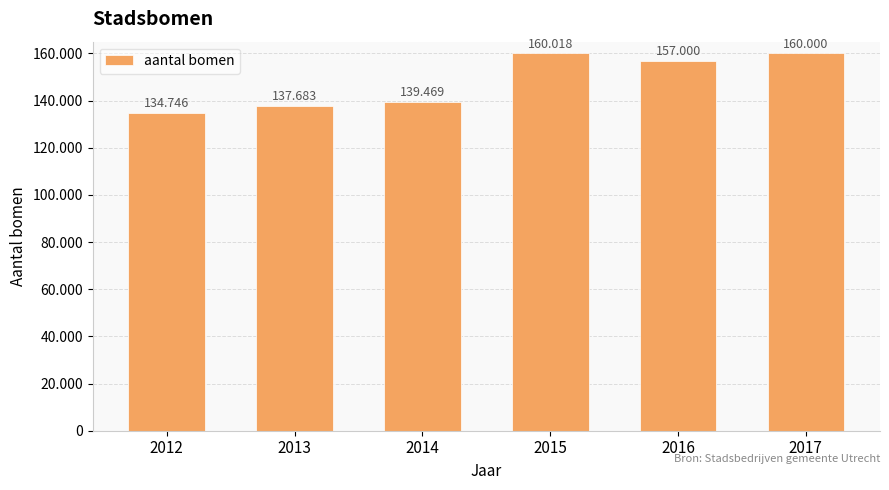

Does the chart contain any negative values?

No